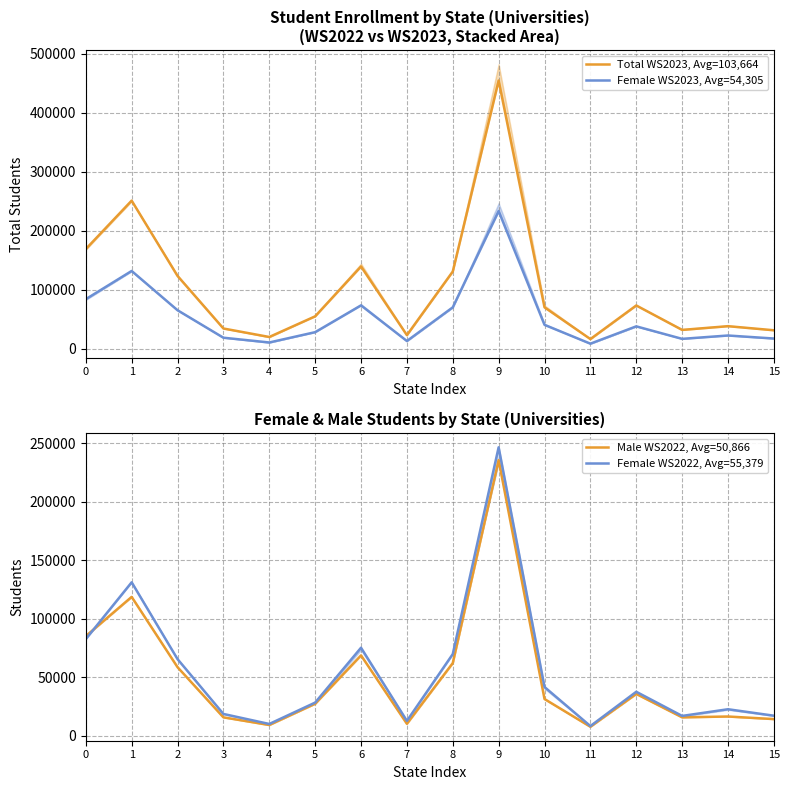

What is the maximum value for Male WS2022, Avg=50,866?

235564